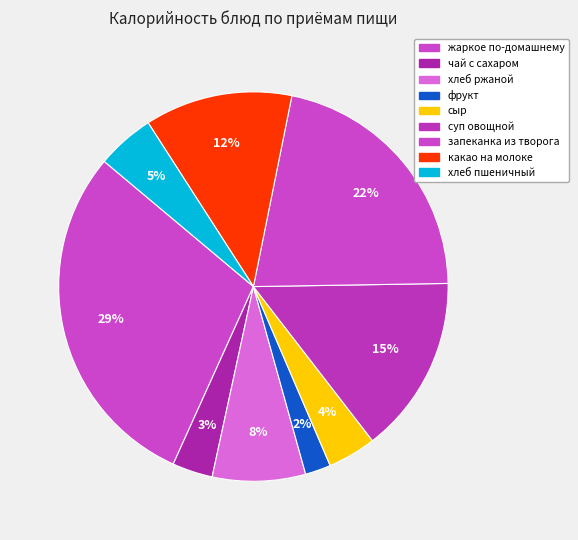

What percentage is the сыр slice, to the nearest percent?

4%